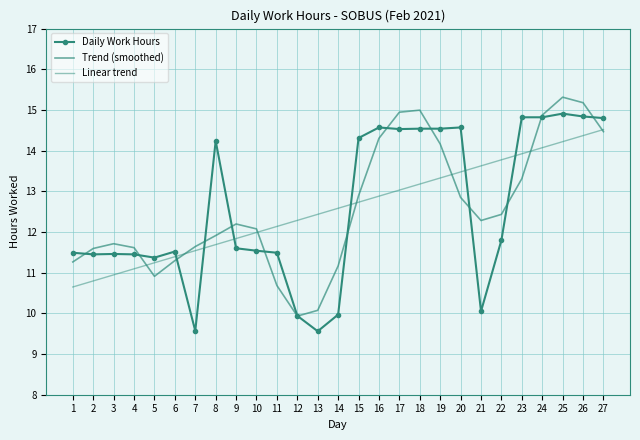

What is the total value across all series at 9?

35.6